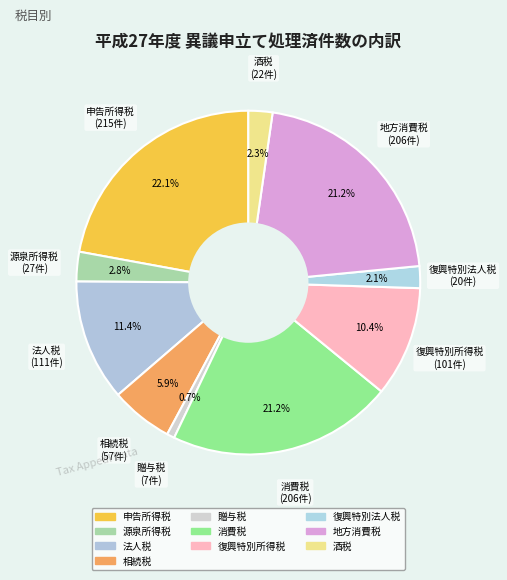

What is the smallest slice in the pie chart?

贈与税